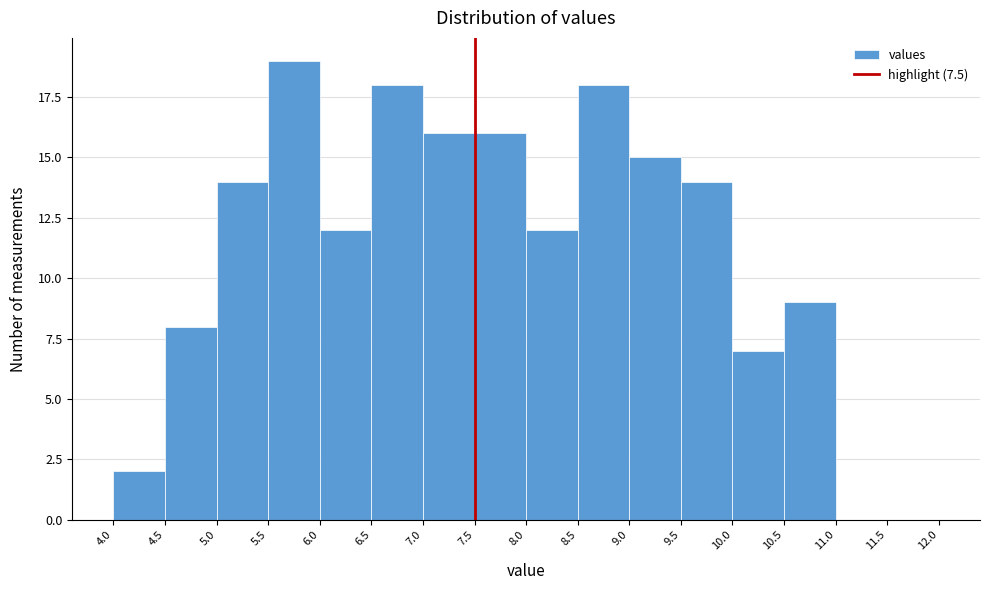

What is the height of the bar covering 10.0 to 10.5 on the x-axis? The values are not printed on the chart, so give them approximately, as read against the axis.

7